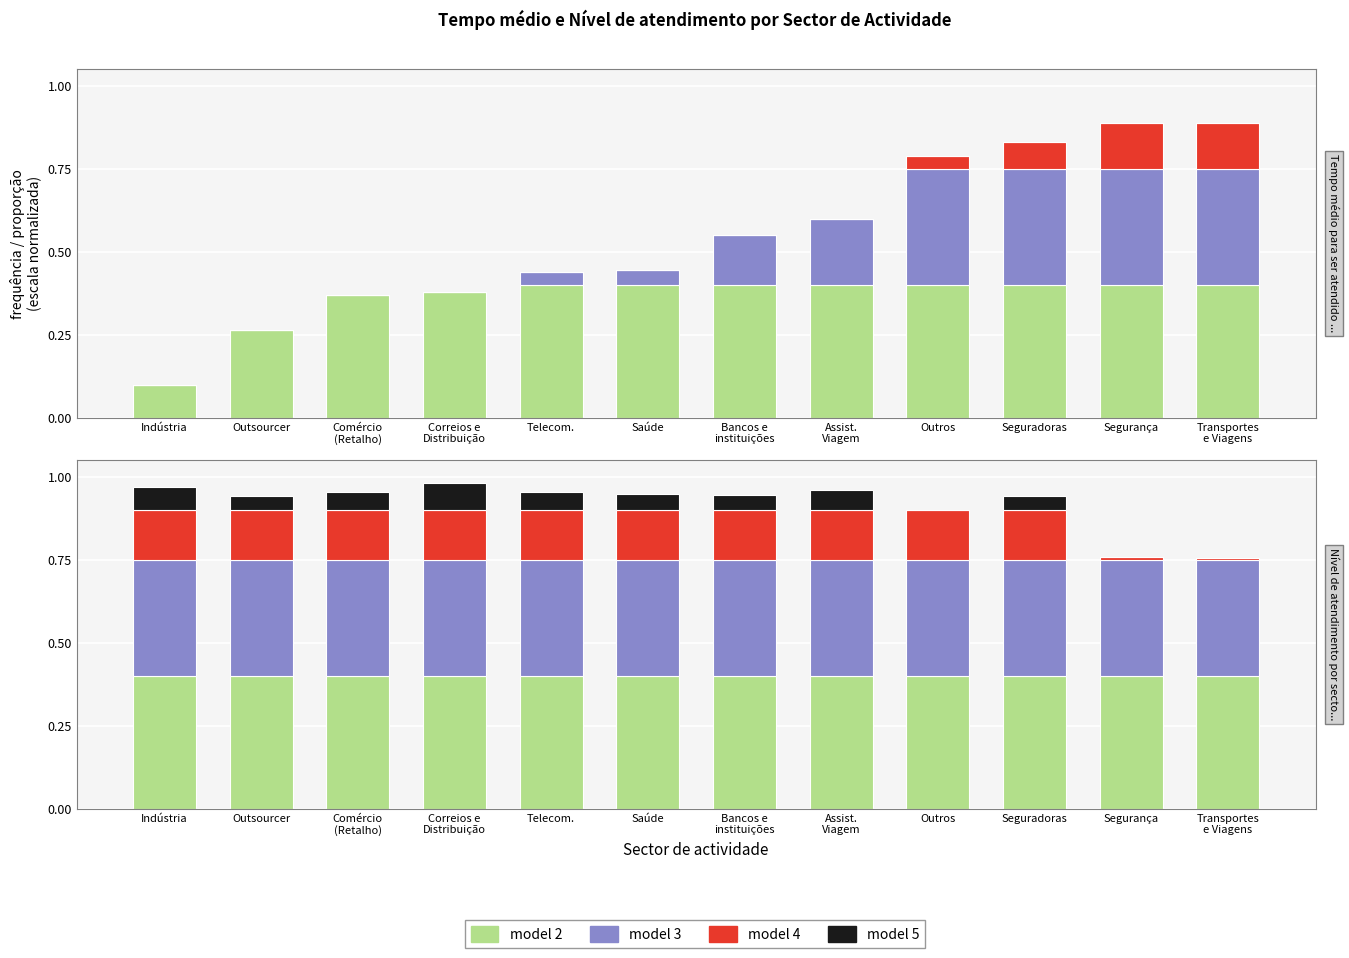

What is the label of the 4th bar from the left?

Correios e
Distribuição